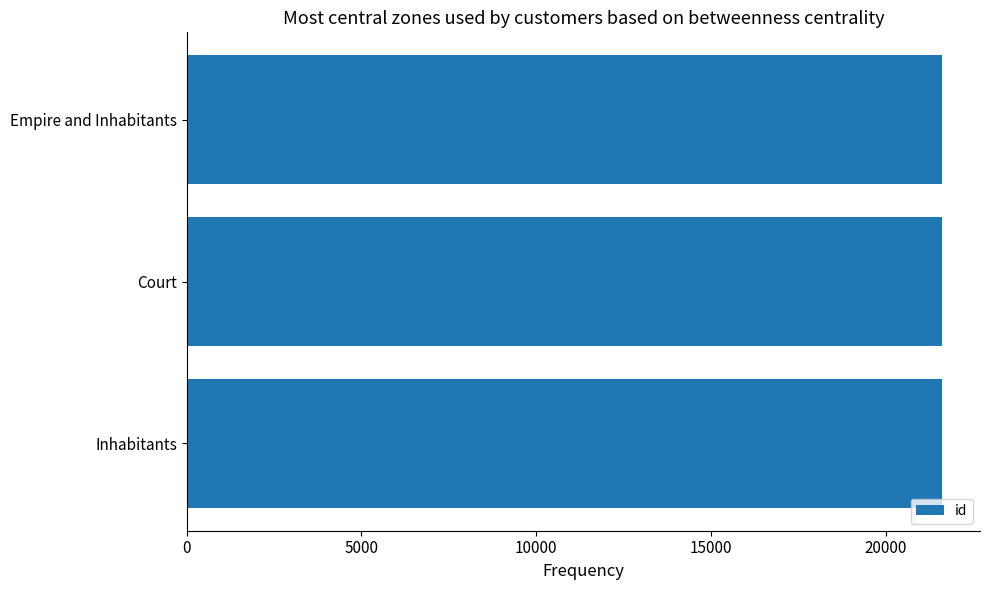

What is the sum of the values at Court and Inhabitants?

43230